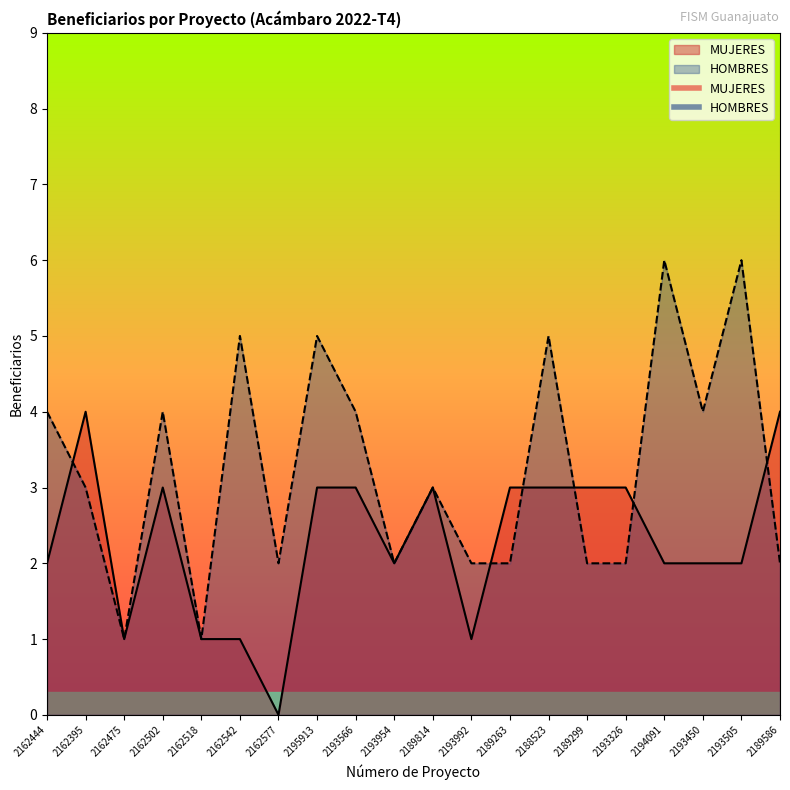

Is the value of HOMBRES at 2162502 greater than the value of MUJERES at 2162577?

Yes